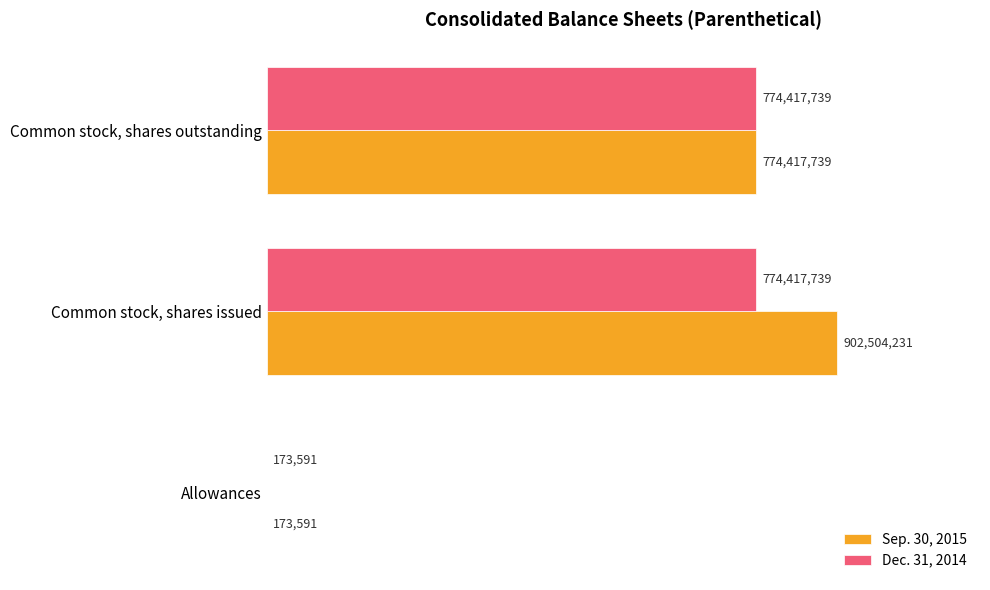

Does the chart contain stacked bars?

No